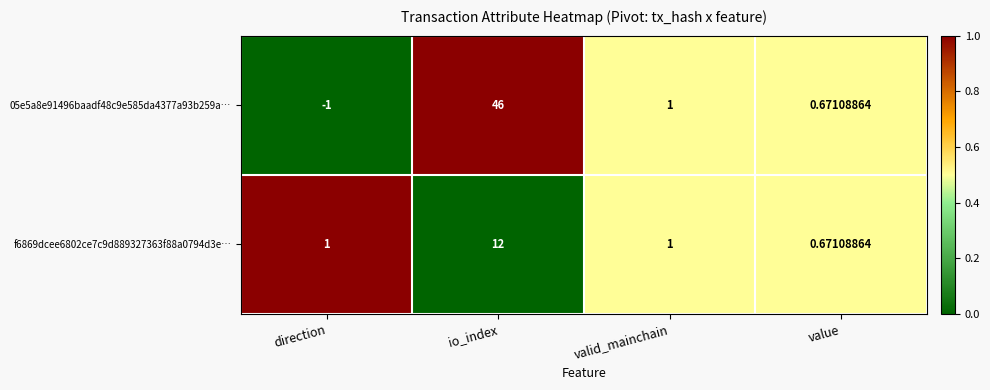

Which series has the widest spread of values?

05e5a8e91496baadf48c9e585da4377a93b259a…